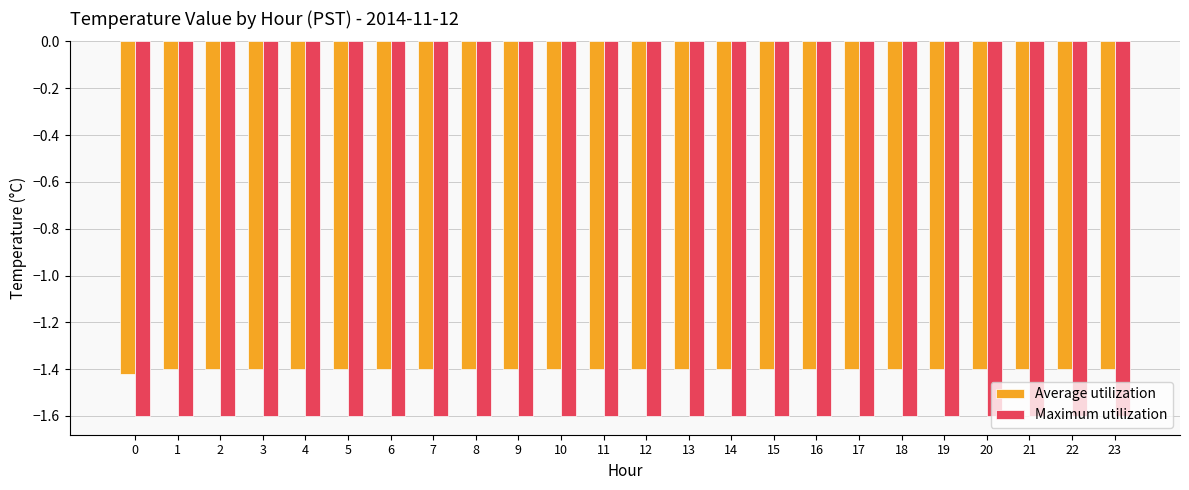

Is the value of Maximum utilization at 1 greater than the value of Average utilization at 0?

No